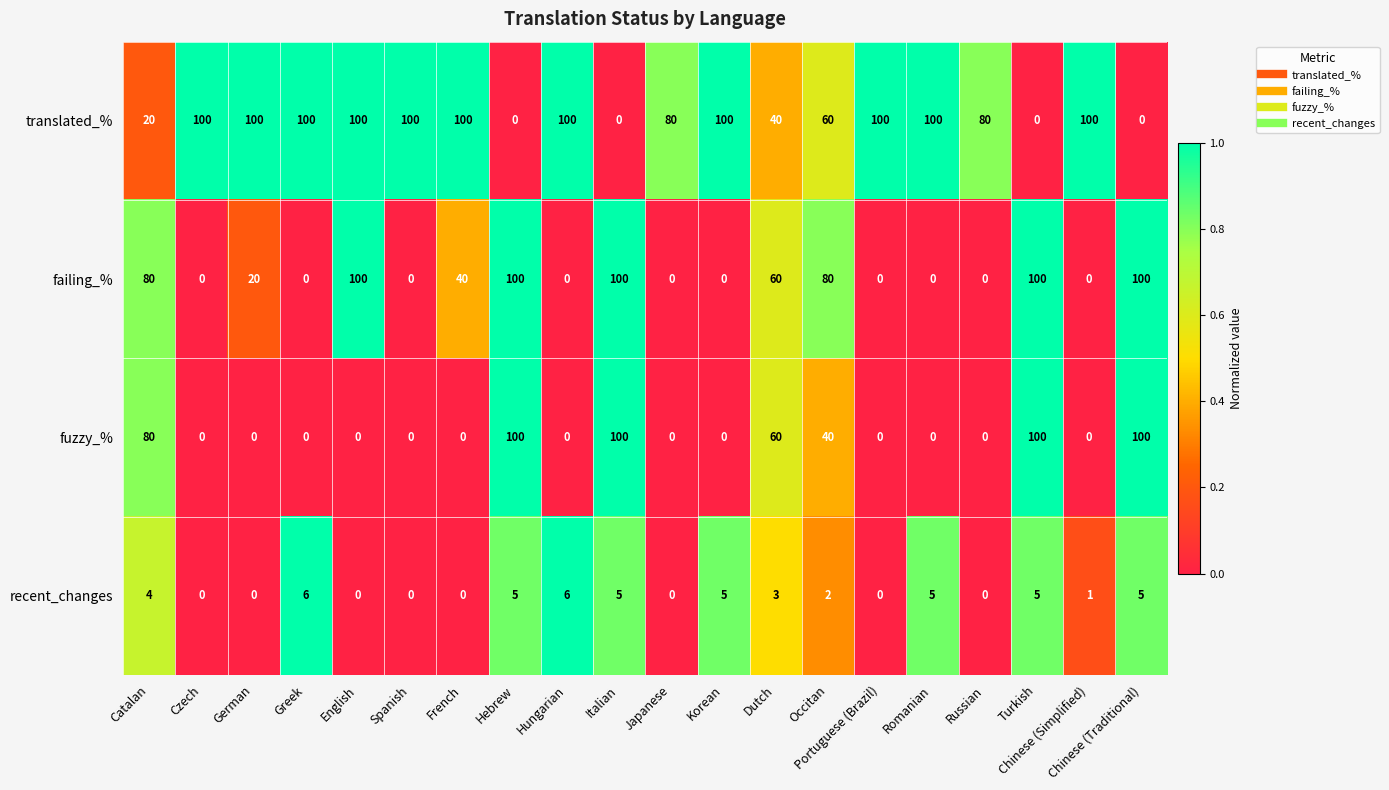

Rank the series by their average value, from lowest to highest.

recent_changes, fuzzy_%, failing_%, translated_%